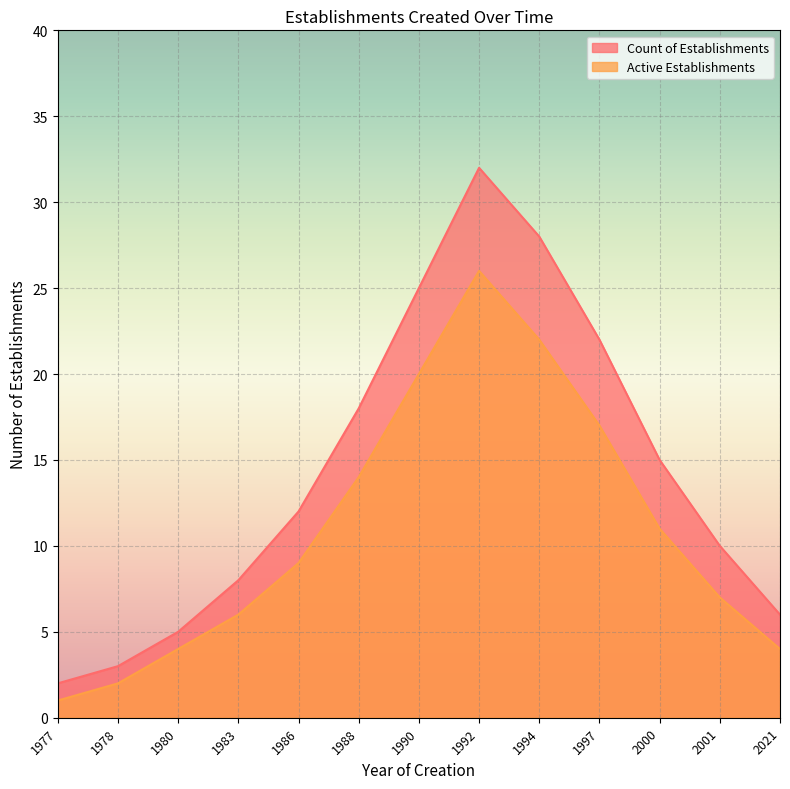

Count the number of data series in this chart.

2